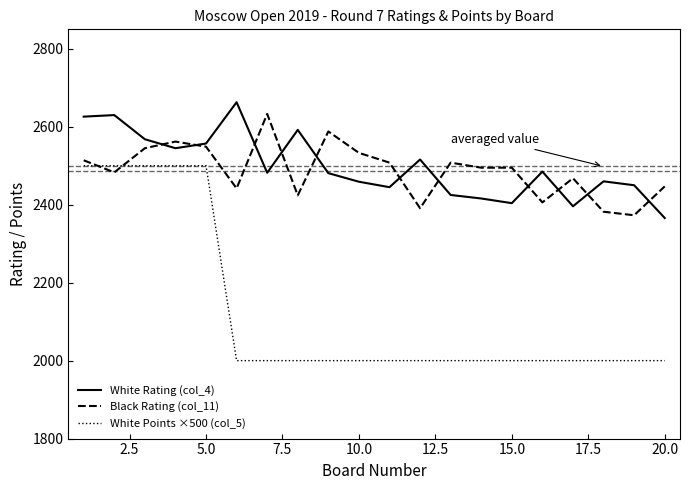

Which series has the largest range (max minus min)?

White Points ×500 (col_5)